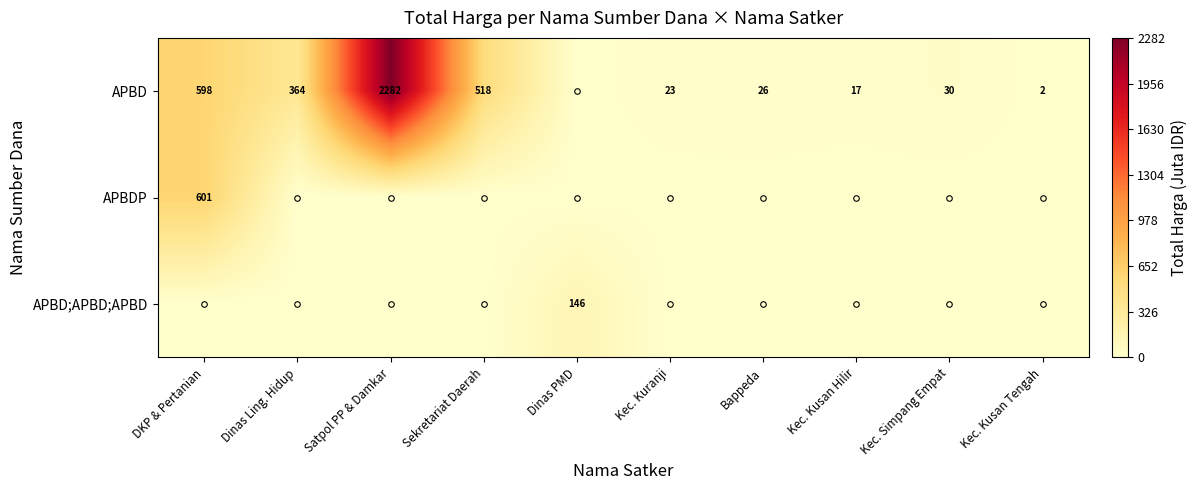

The APBD series shows 518 at Sekretariat Daerah. True or false?

True